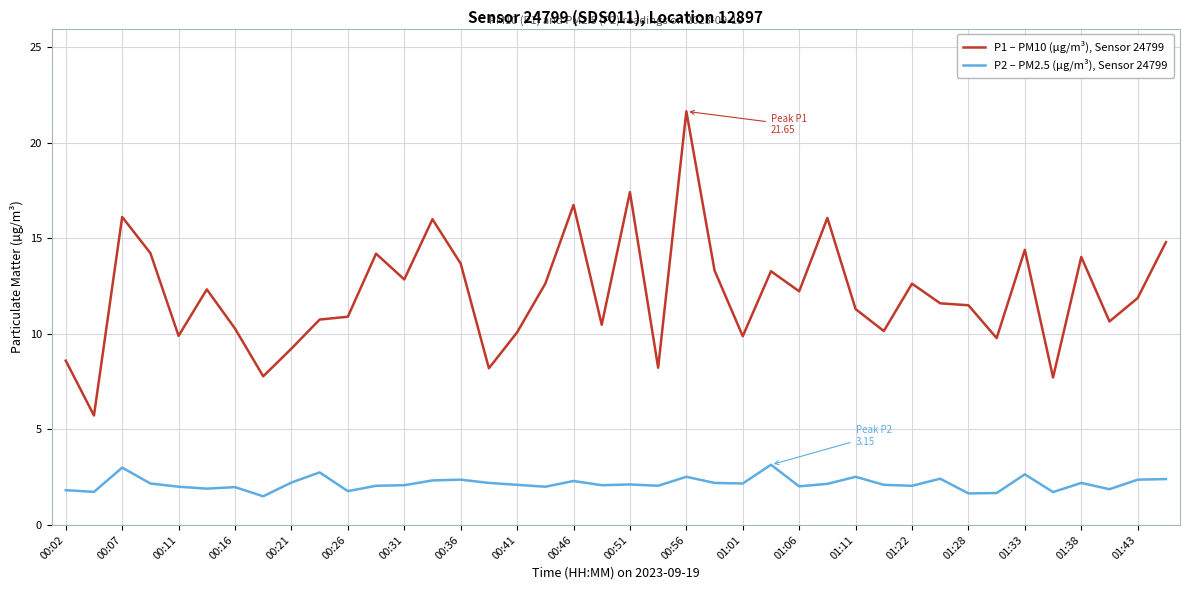

True or false: P1 – PM10 (µg/m³), Sensor 24799 has more than 2 points higher than both neighbors.

True